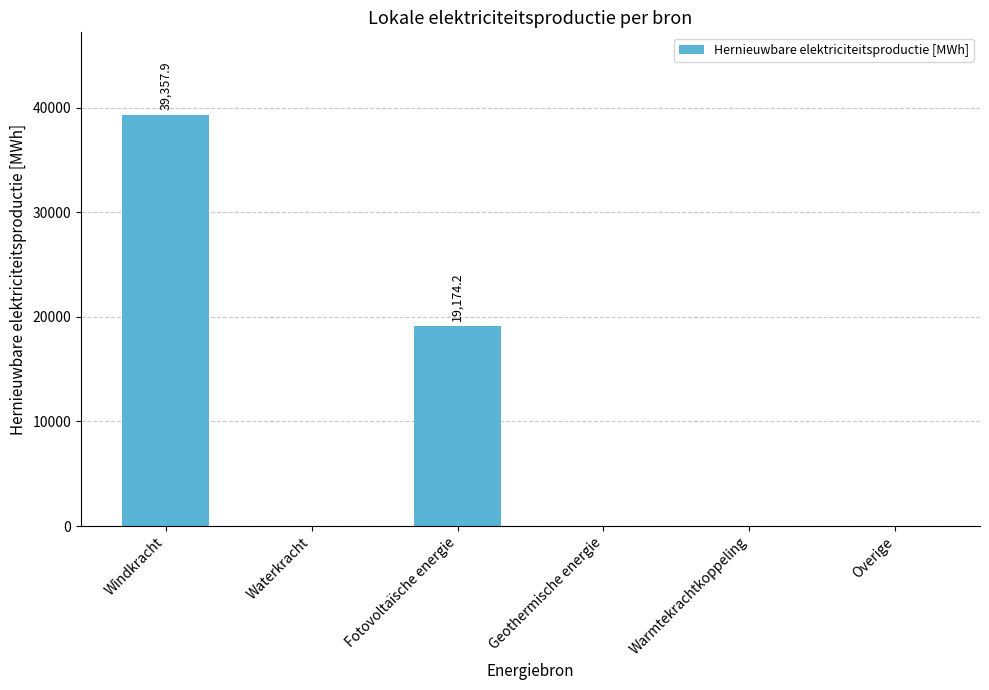

At which category does the chart reach its peak across all series?

Windkracht